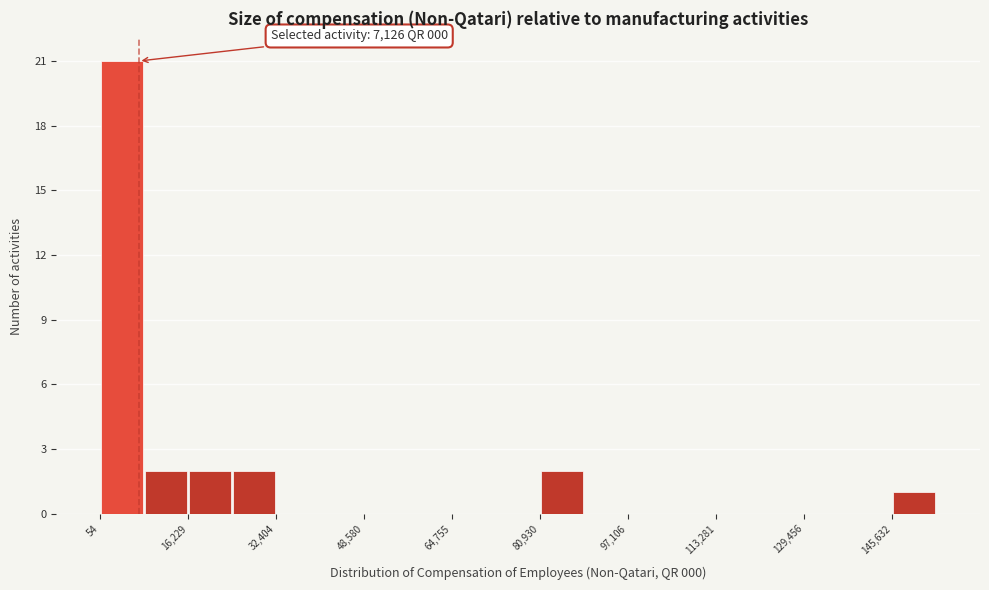

Over which range of the x-axis is the bar tallest?

0 to 8000